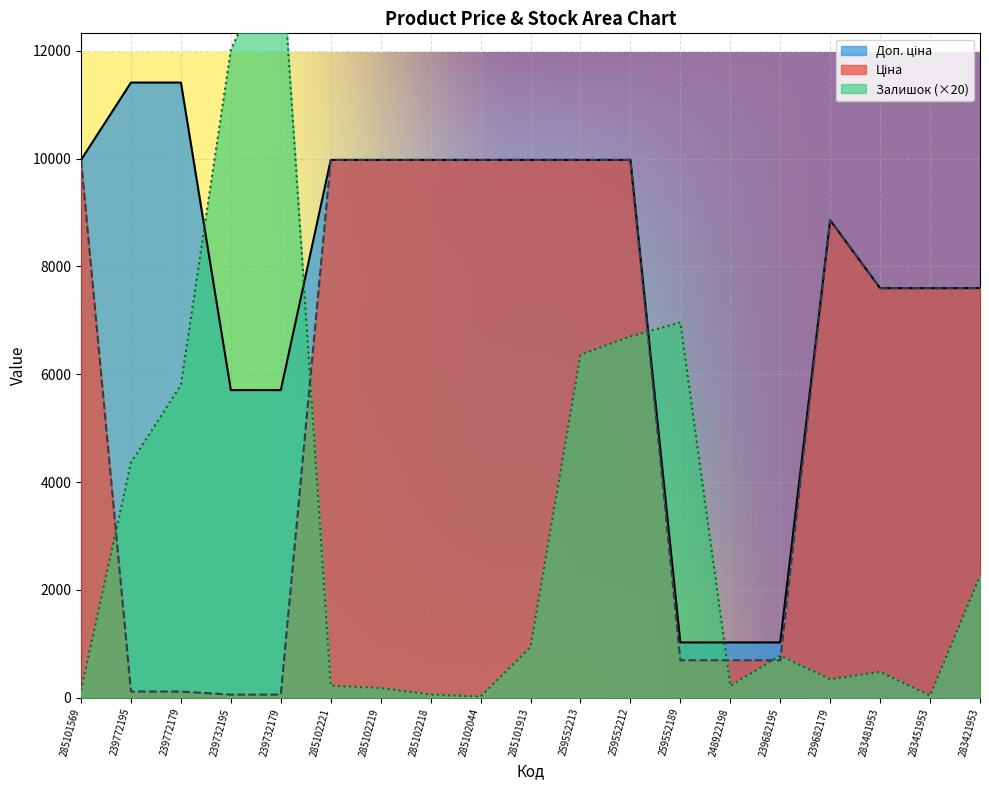

Reading left to right, what are all the values shown in this chart?

Ціна: 9975.0	114.1	114.1	57.0	57.0	9975.0	9975.0	9975.0	9975.0	9975.0	9975.0	9975.0	693.7	693.7	693.7	8856.7	7596.5	7596.5	7596.5
Доп. ціна: 9975.0	11410.0	11410.0	5705.0	5705.0	9975.0	9975.0	9975.0	9975.0	9975.0	9975.0	9975.0	1024.6	1024.6	1024.6	8856.7	7596.5	7596.5	7596.5
Залишок: 140.0	4360.0	5800.0	12020.0	14040.0	220.0	180.0	60.0	20.0	940.0	6360.0	6700.0	6960.0	220.0	780.0	340.0	480.0	40.0	2260.0